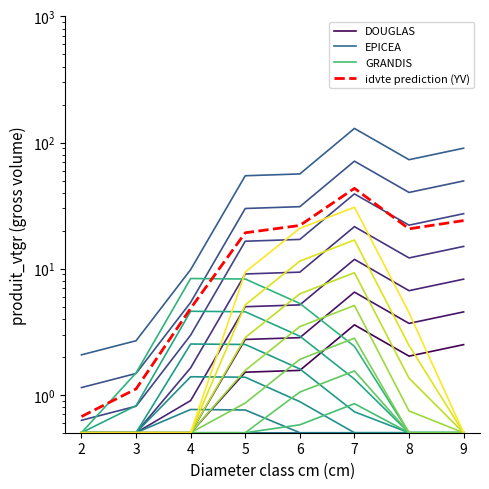

What is the minimum value for idvte prediction (YV)?

0.7